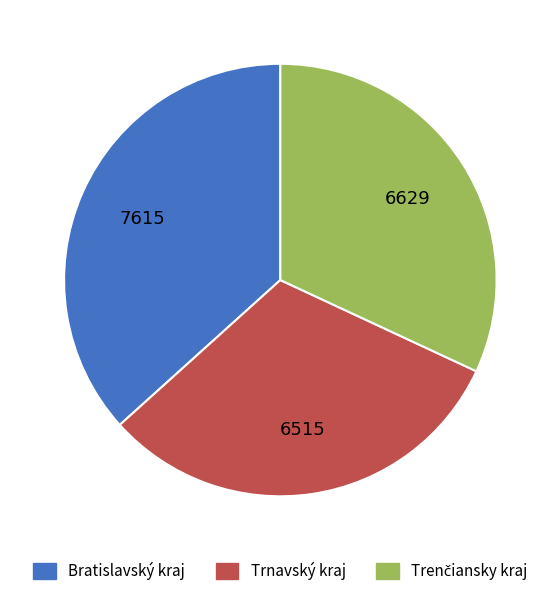

True or false: Bratislavský kraj accounts for 37% of the total.

True